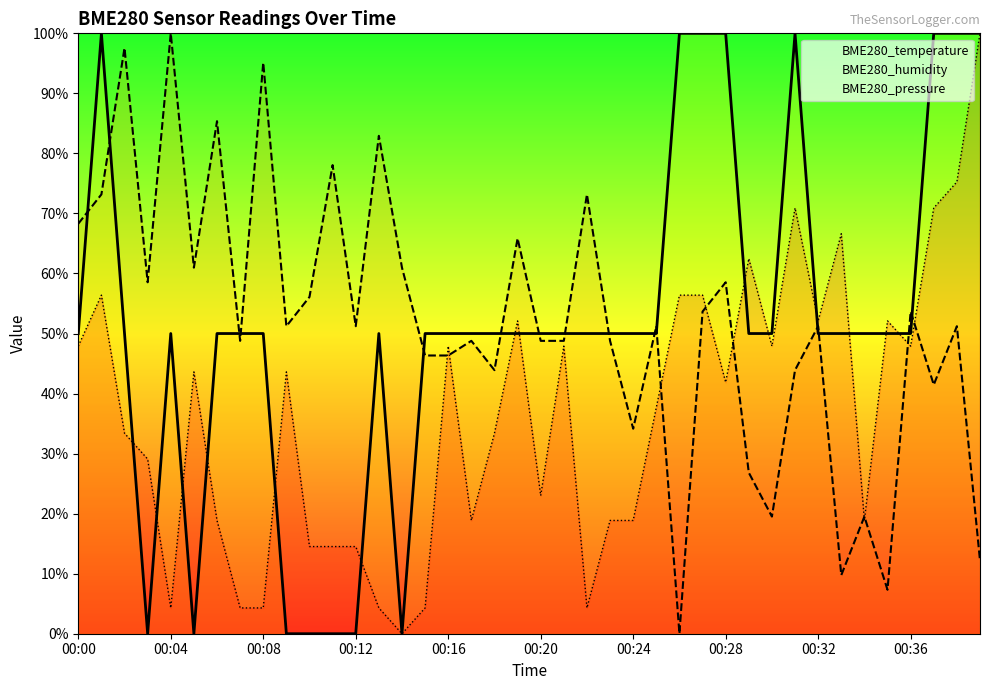

How many interior local peaks does the BME280_pressure series have?

10